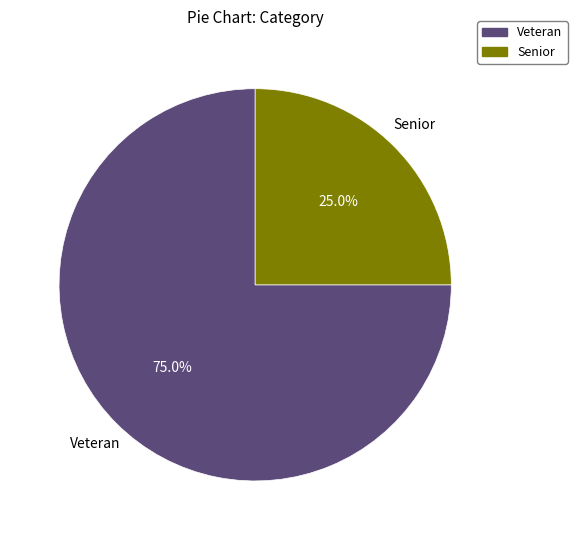

Approximately how many times larger is the value at Veteran compared to Senior?

3.0